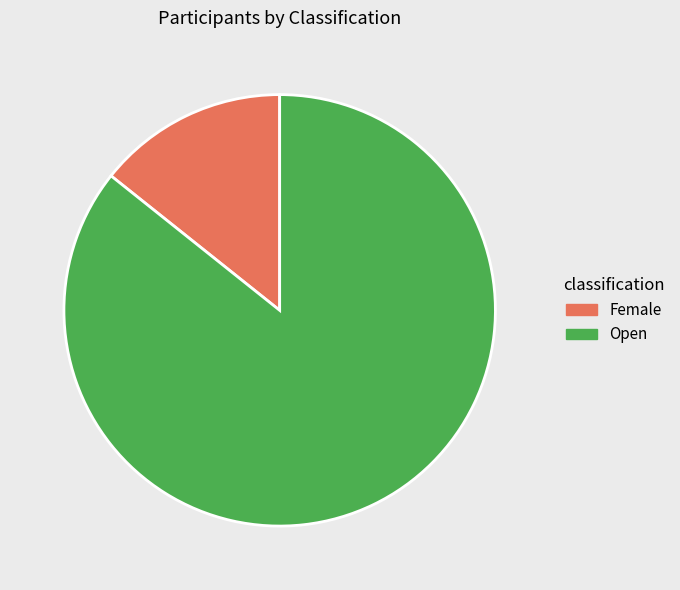

What is the majority slice?

Open